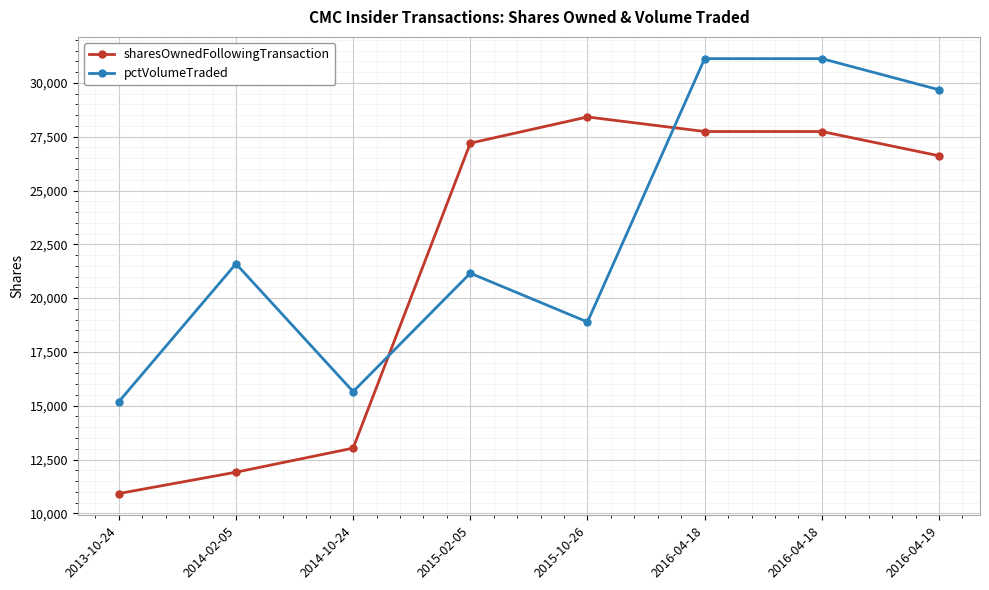

At which label does sharesOwnedFollowingTransaction reach its peak?

2015-10-26